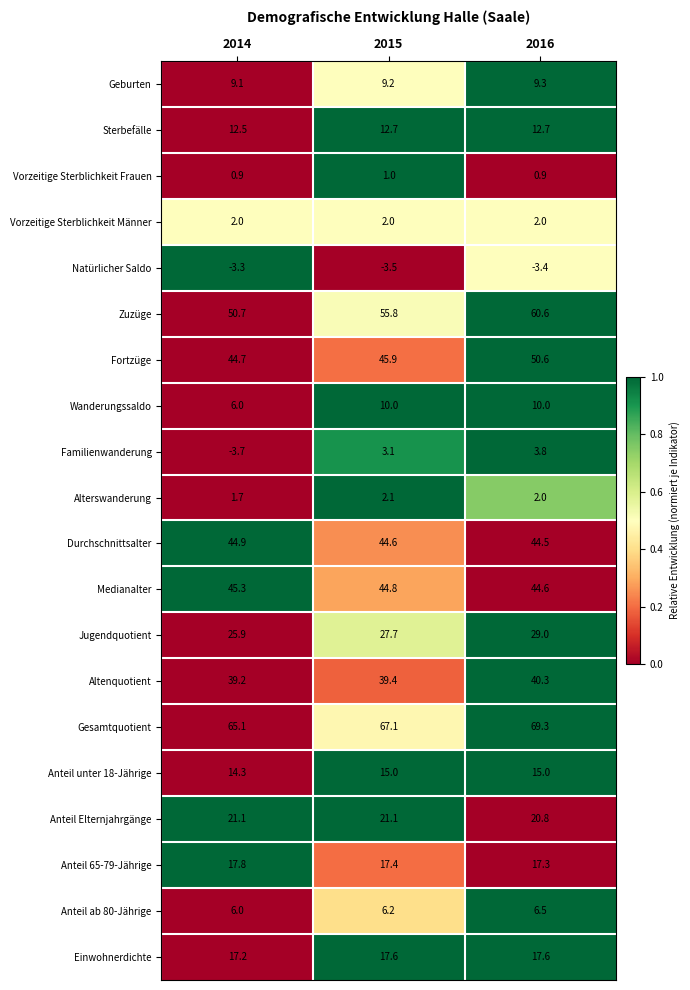

What is the total value across all series at 2015?

439.2